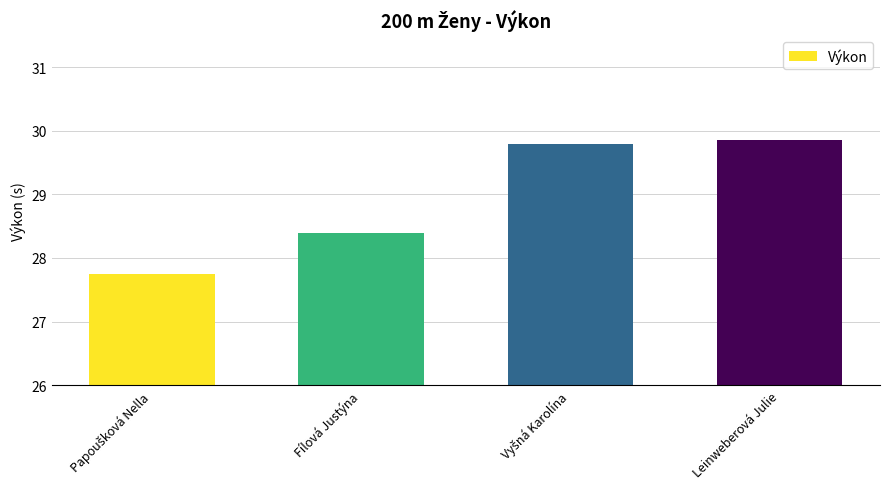

True or false: the data shows 51.5 at Leinweberová Julie.

False